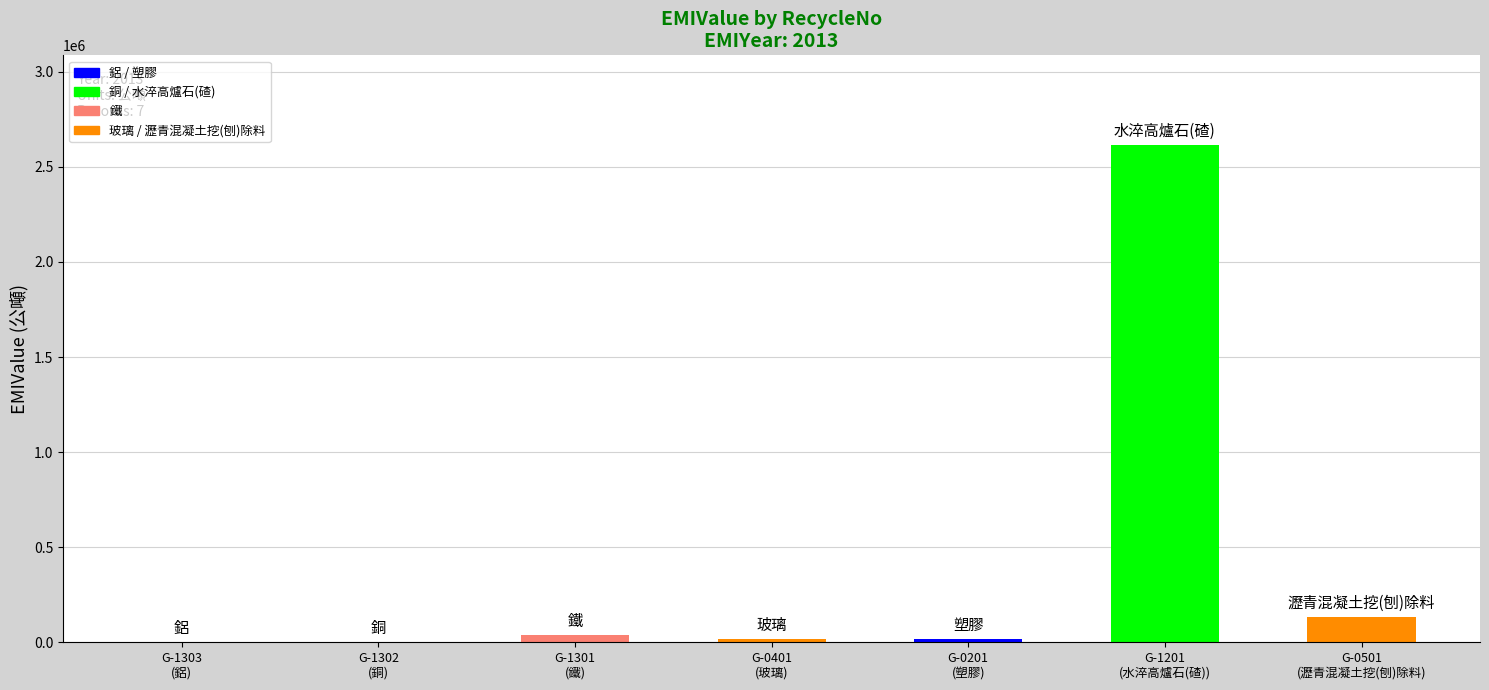

The value at G-1301 is 48921. True or false?

False